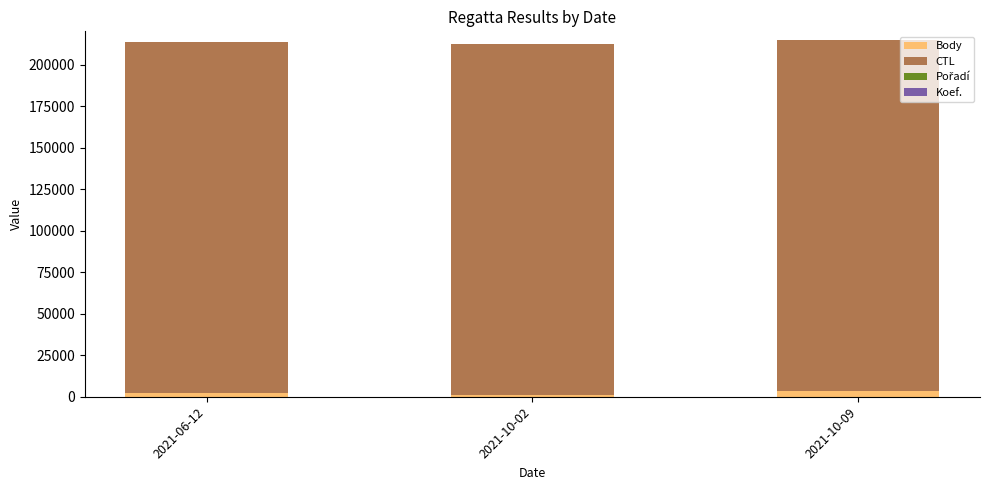

Are the bars horizontal?

No